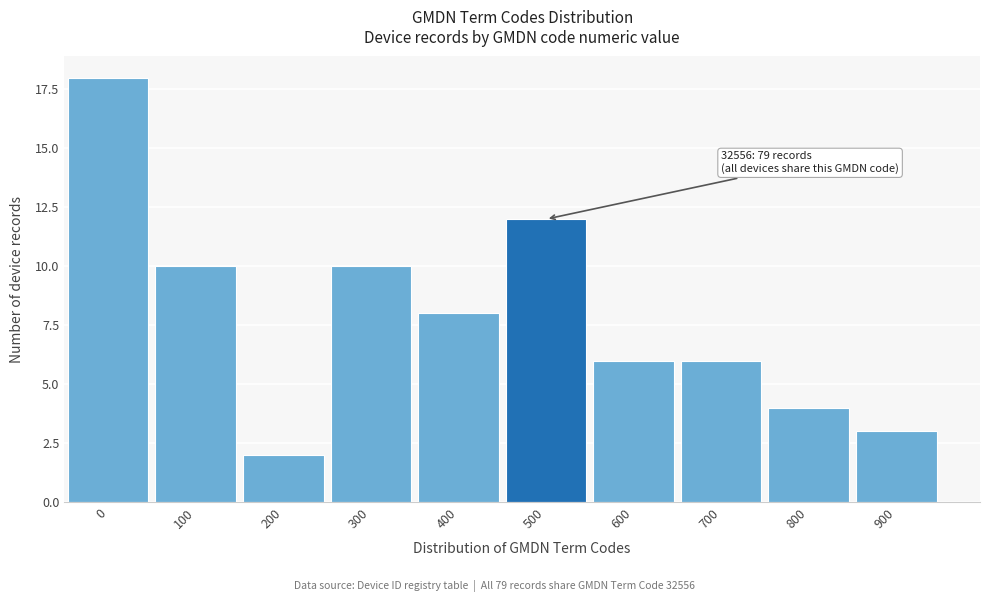

Reading left to right, extract all data points from this chart.

18	10	2	10	8	12	6	6	4	3